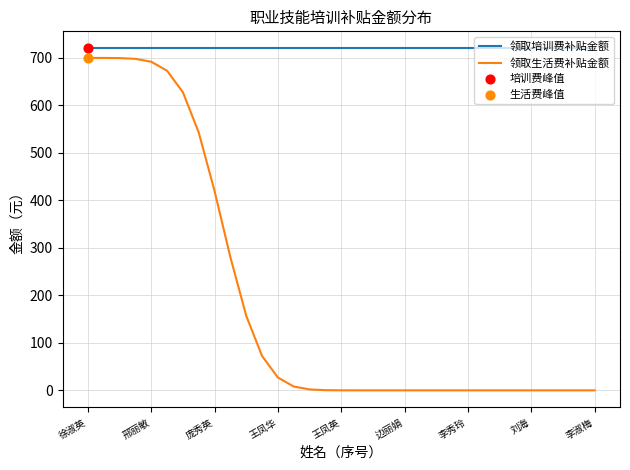

Which series has the largest total across all categories?

领取培训费补贴金额